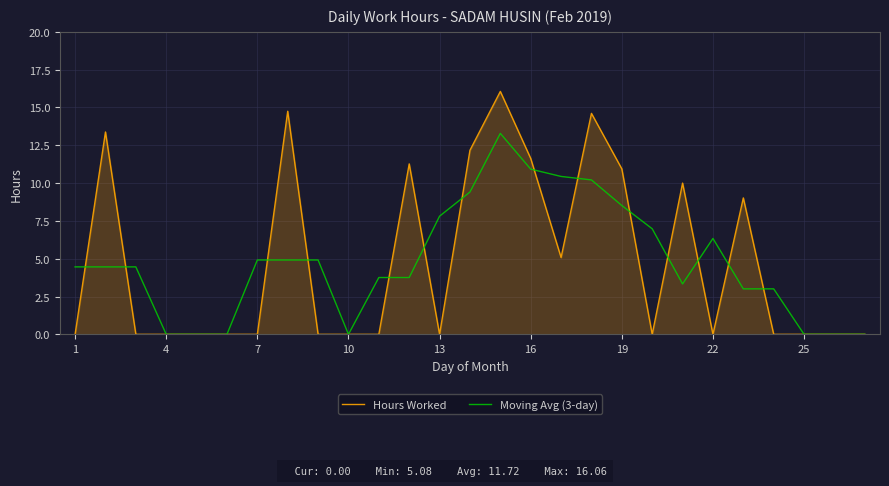

List the series in order of their peak value, lowest first.

Moving Avg (3-day), Hours Worked